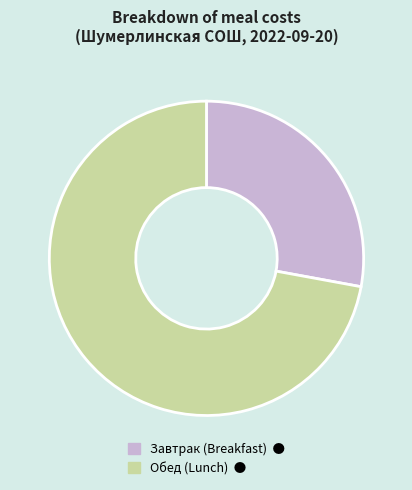

Does any single category account for the majority?

Yes